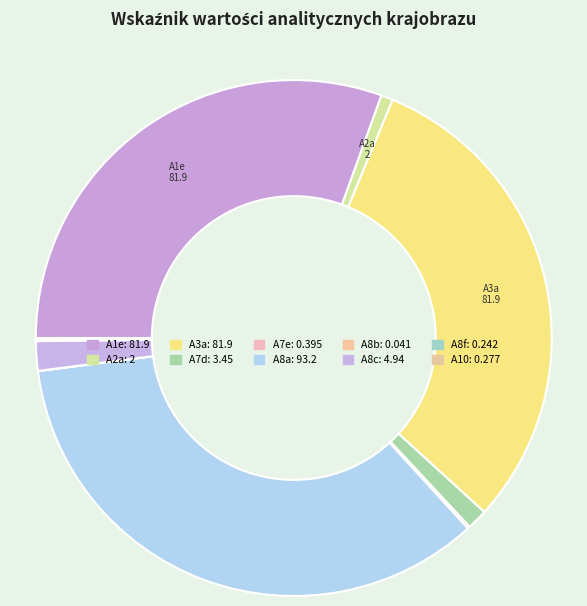

How many slices are in this pie chart?

10